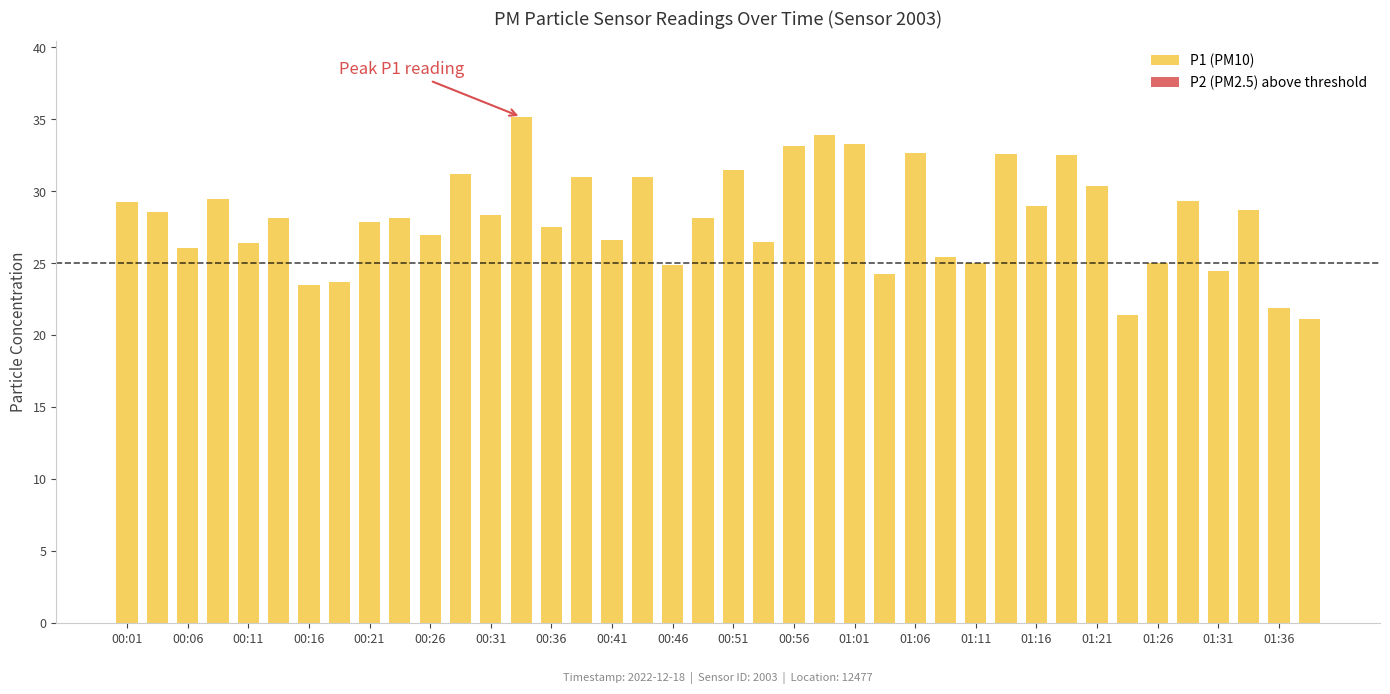

How many bars are there in total?

40